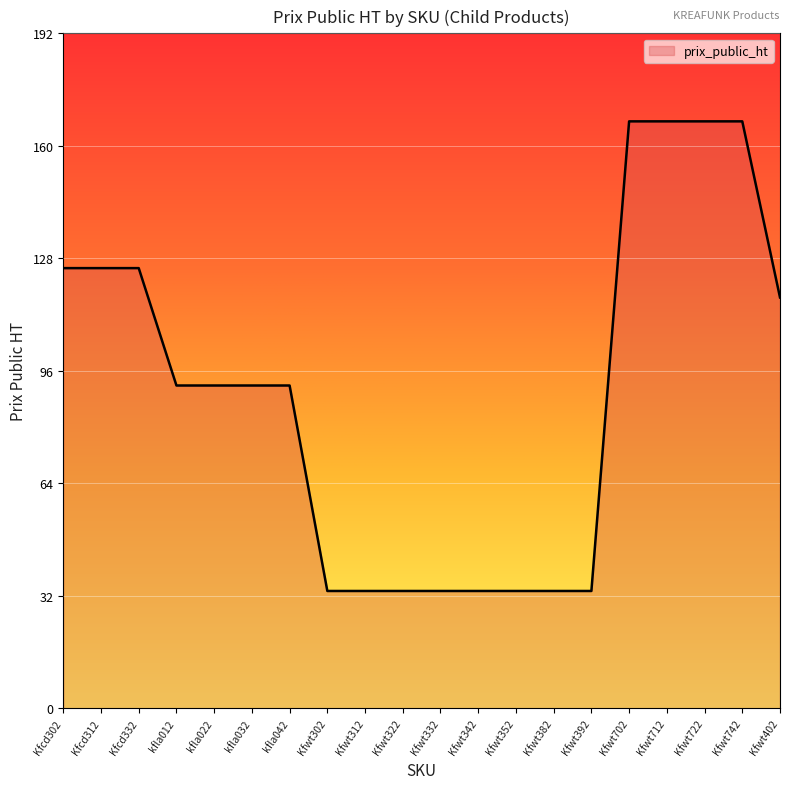

What is the smallest value displayed?

33.3